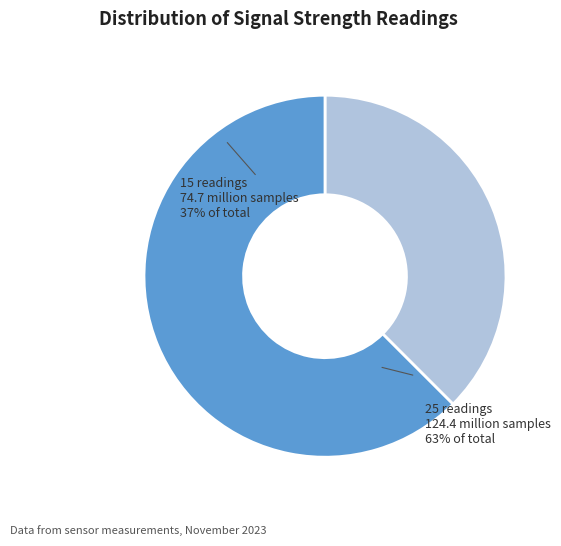

Does any single category account for the majority?

Yes